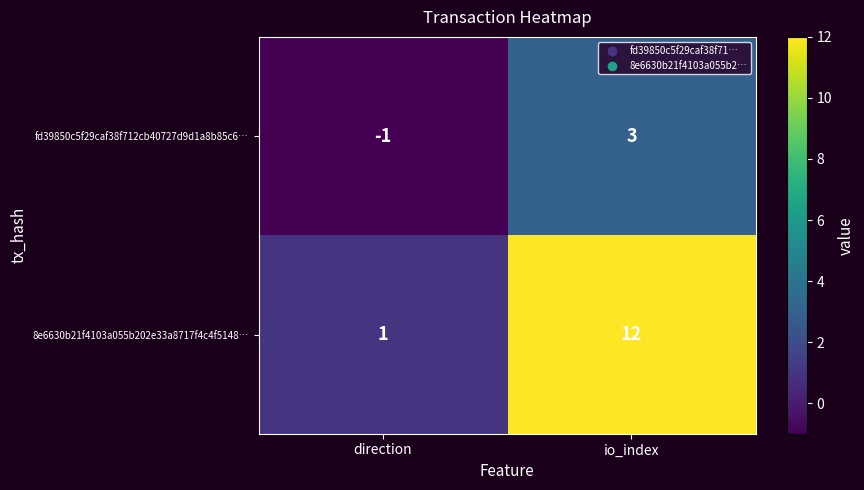

The value of 8e6630b21f4103a055b202e33a8717f4c4f5148… at io_index is 12. True or false?

True